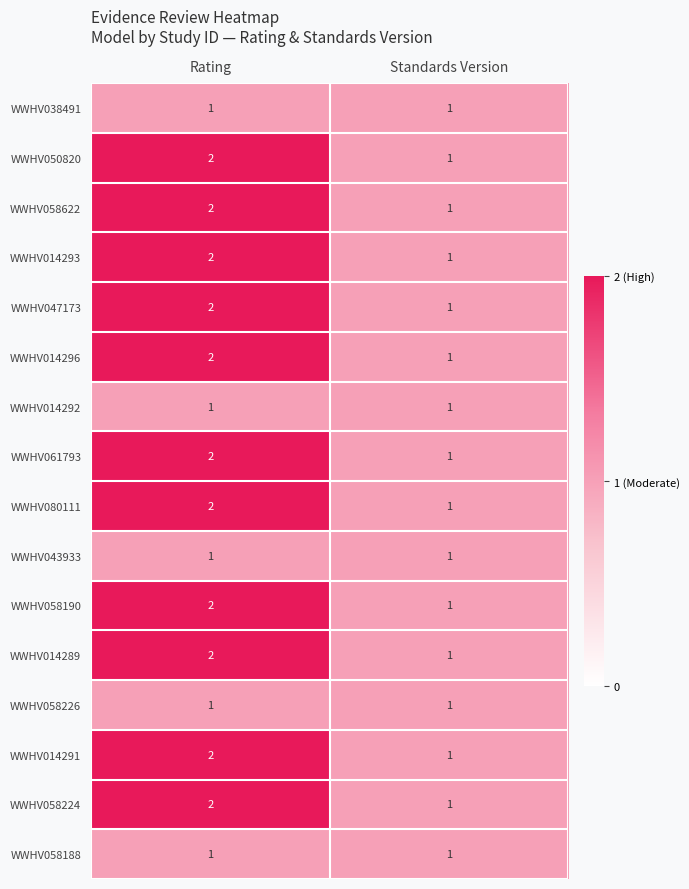

What is the total value across all series at Rating?

27